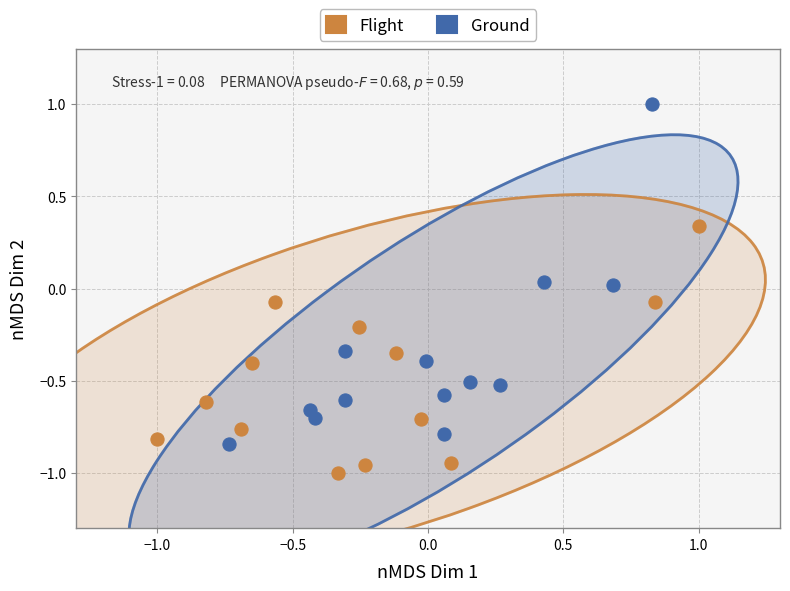

Which series reaches the minimum Y coordinate?

Flight